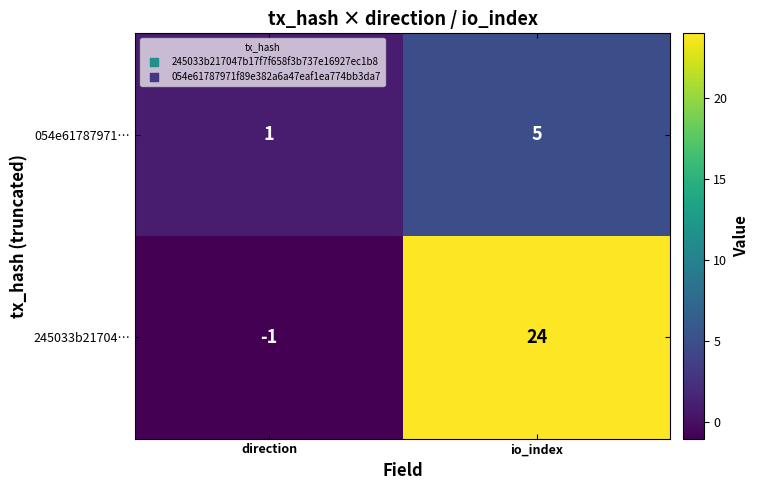

Rank the series by their maximum value, from lowest to highest.

054e61787971…, 245033b21704…